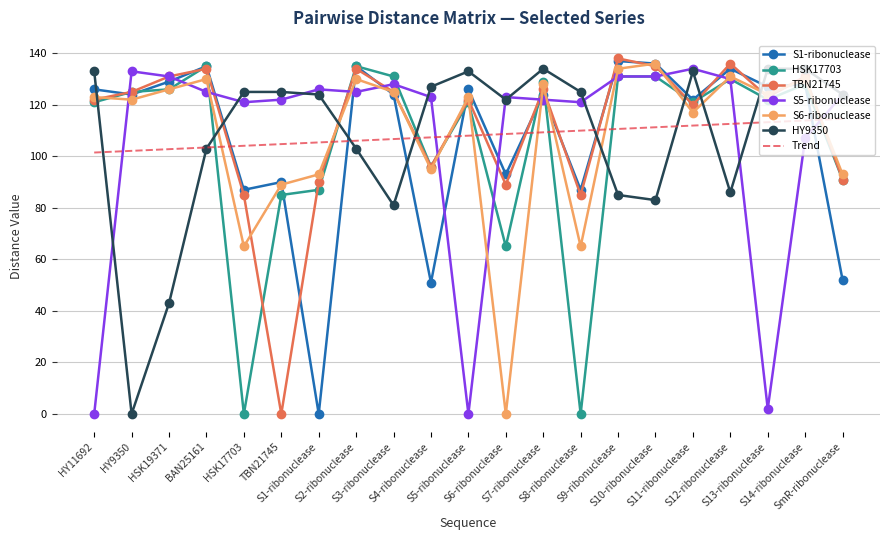

What is the highest value of the Trend series?

114.6